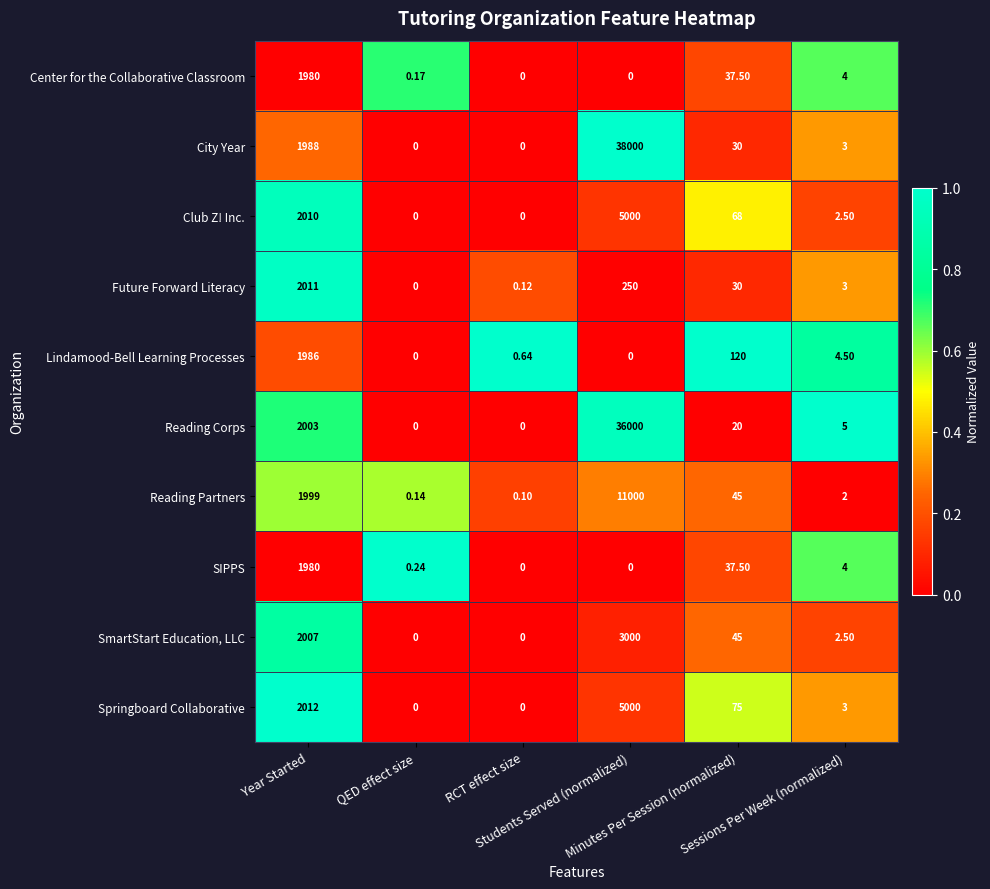

Which series has the widest spread of values?

City Year